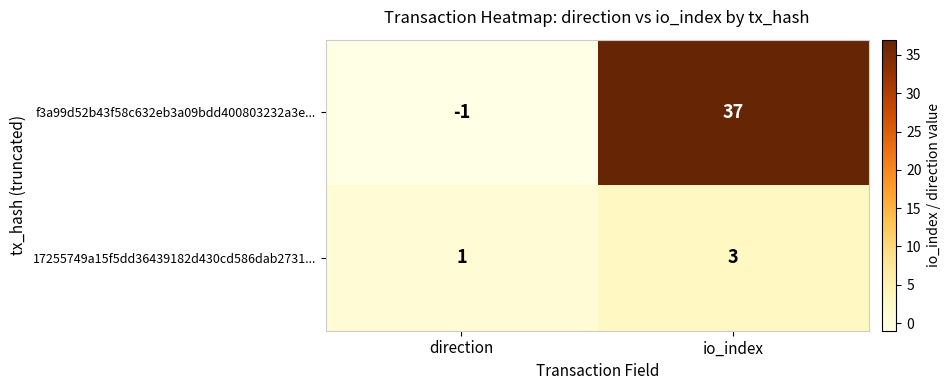

Which series has the largest total across all categories?

f3a99d52b43f58c632eb3a09bdd400803232a3e...